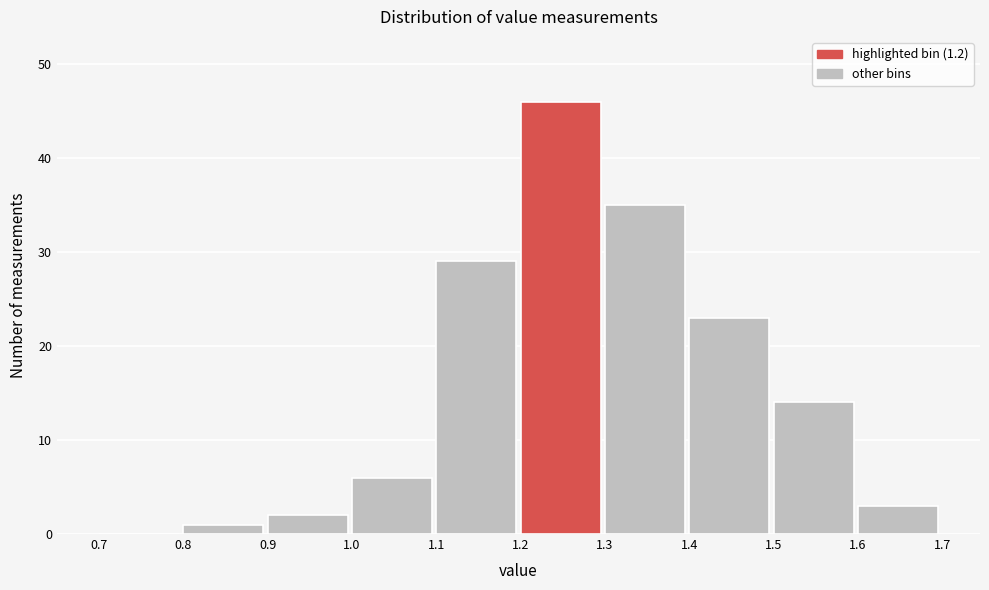

Reading left to right, transcribe this chart: for each bar, give the range it covers on the x-axis and its height. The values are not printed on the chart, so give them approximately, as read against the axis.

0.7 to 0.8: 0
0.8 to 0.9: 1
0.9 to 1.0: 2
1.0 to 1.1: 6
1.1 to 1.2: 29
1.2 to 1.3: 46
1.3 to 1.4: 35
1.4 to 1.5: 23
1.5 to 1.6: 14
1.6 to 1.7: 3